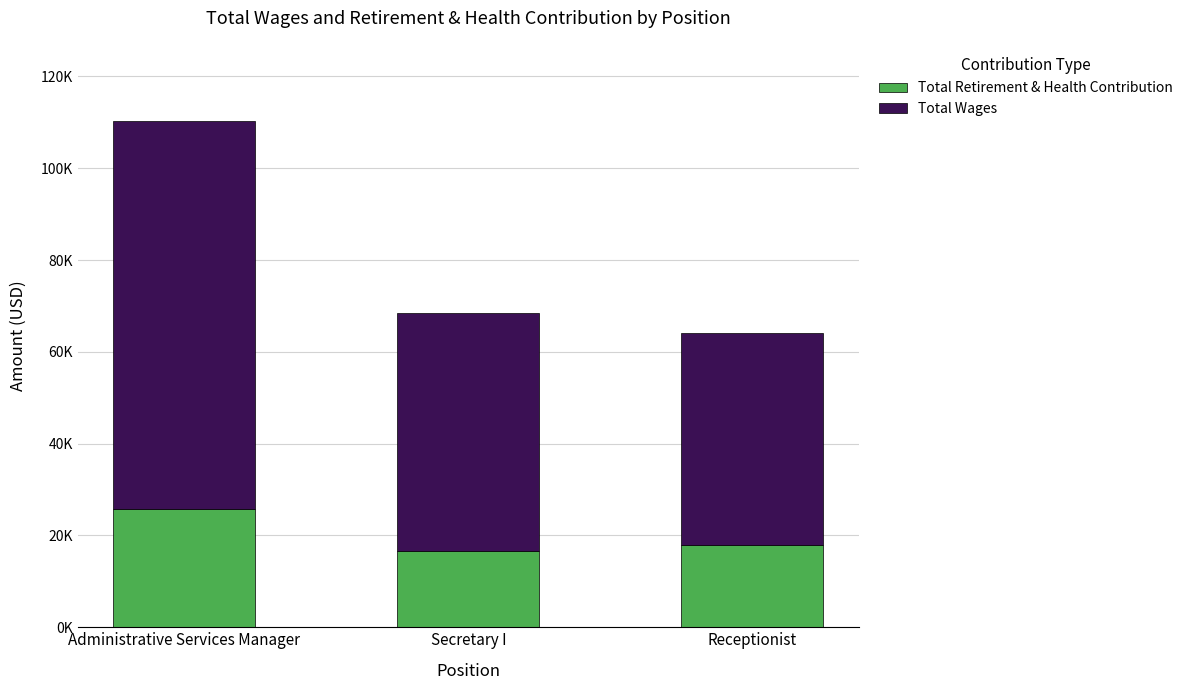

Read the Total Retirement & Health Contribution value at Receptionist, to the nearest 10.

18020